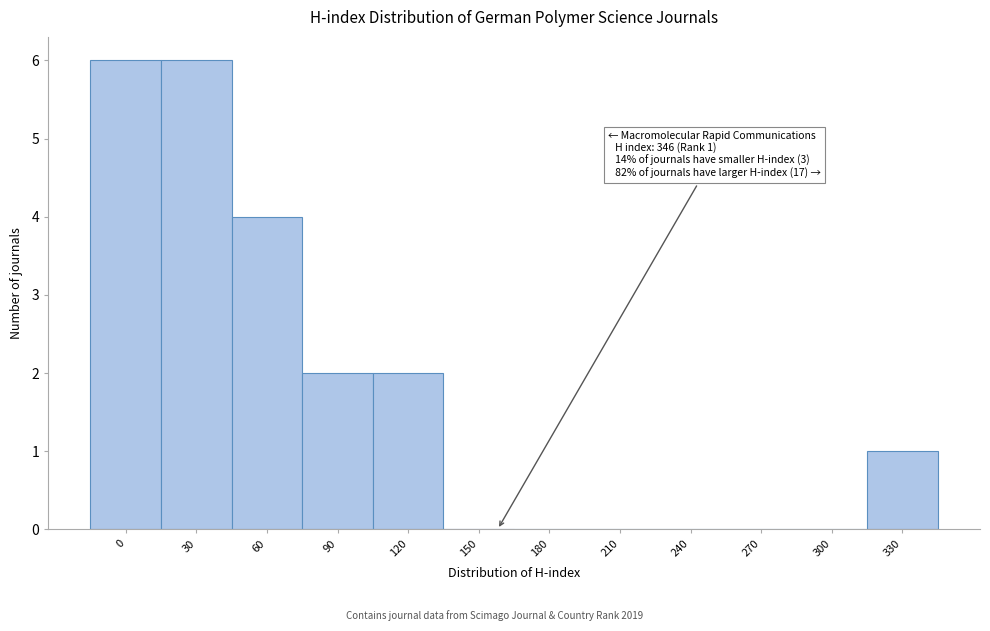

Reading right to left, extract all data points from this chart.

330=1	300=0	270=0	240=0	210=0	180=0	150=0	120=2	90=2	60=4	30=6	0=6